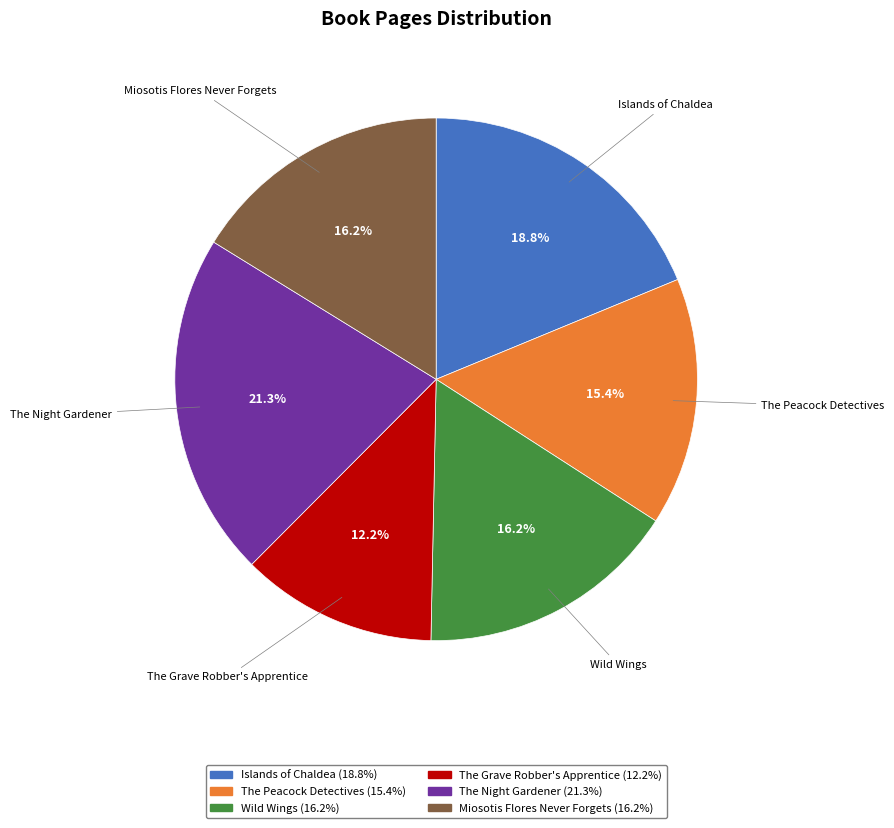

How many segments does this pie chart have?

6